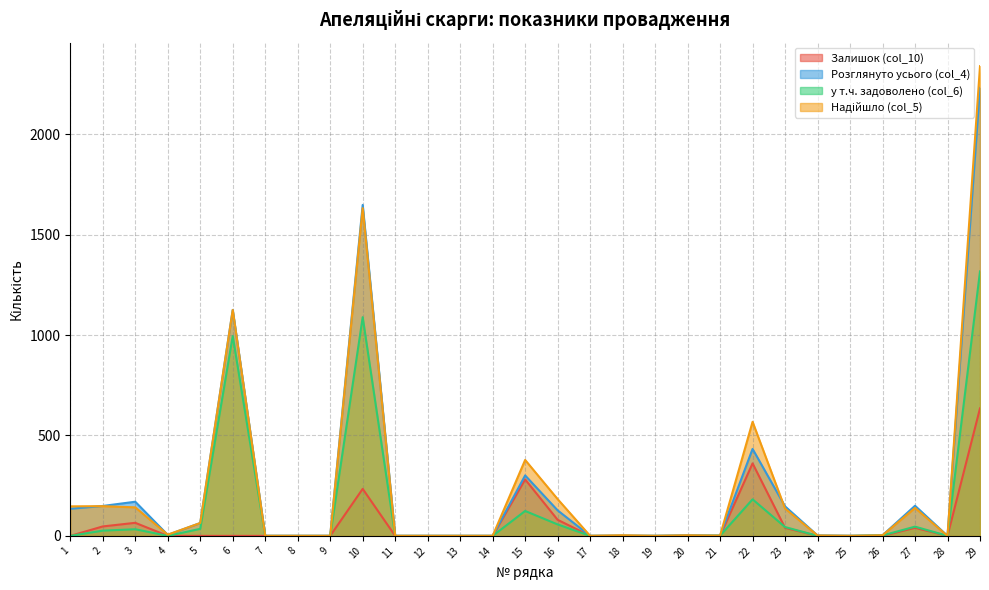

What is the value of the Розглянуто усього (col_4) point at the 5th from the left?

64